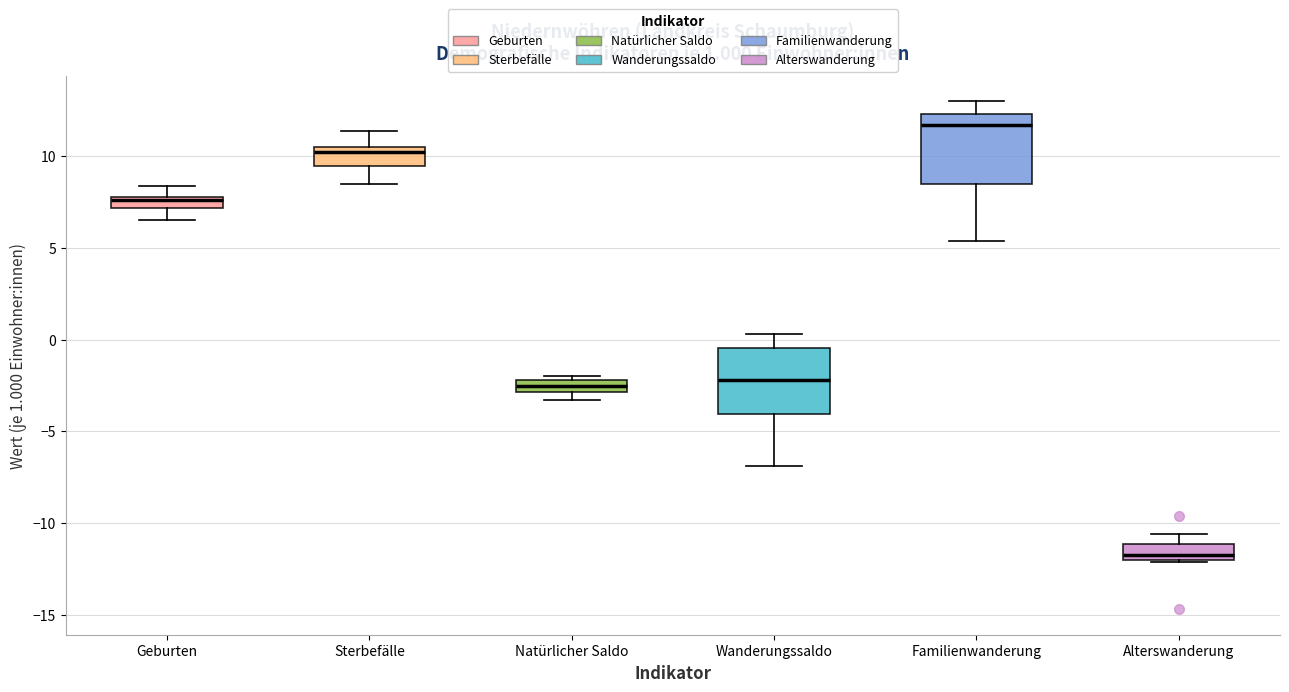

Which box's median line is the lowest?

Alterswanderung